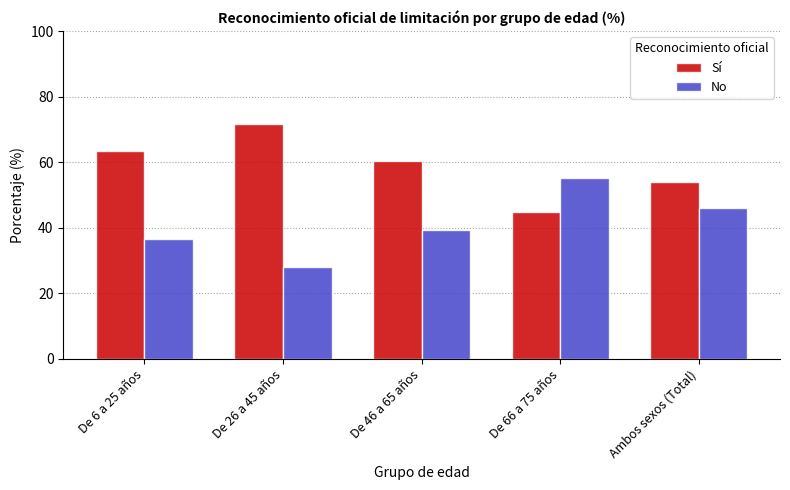

List the series in order of their overall mean, lowest first.

No, Sí